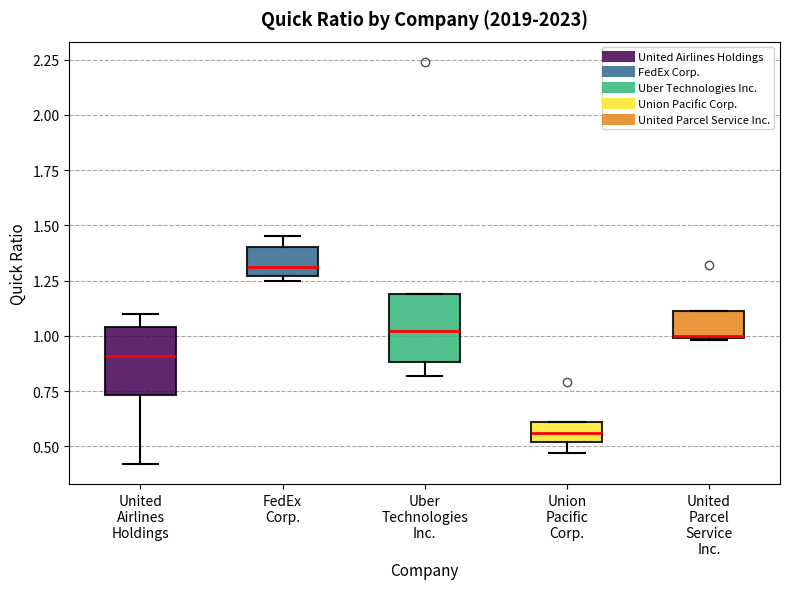

Reading left to right, transcribe this box plot: for each box, give where its median line is, the range the box spans, and where its two whiskers end, as read against the y-axis. The values are not printed on the chart, so give them approximately, as read against the axis.

United Airlines Holdings: median 0.90, box 0.75 to 1.05, whiskers 0.40 to 1.10
FedEx Corp.: median 1.30, box 1.25 to 1.40, whiskers 1.25 (just below the box's lower edge) to 1.45
Uber Technologies Inc.: median 1.00, box 0.90 to 1.20, whiskers 0.80 to 1.20
Union Pacific Corp.: median 0.55, box 0.50 to 0.60, whiskers 0.45 to 0.60
United Parcel Service Inc.: median 1.00, box 1.00 to 1.10, whiskers 1.00 to 1.10